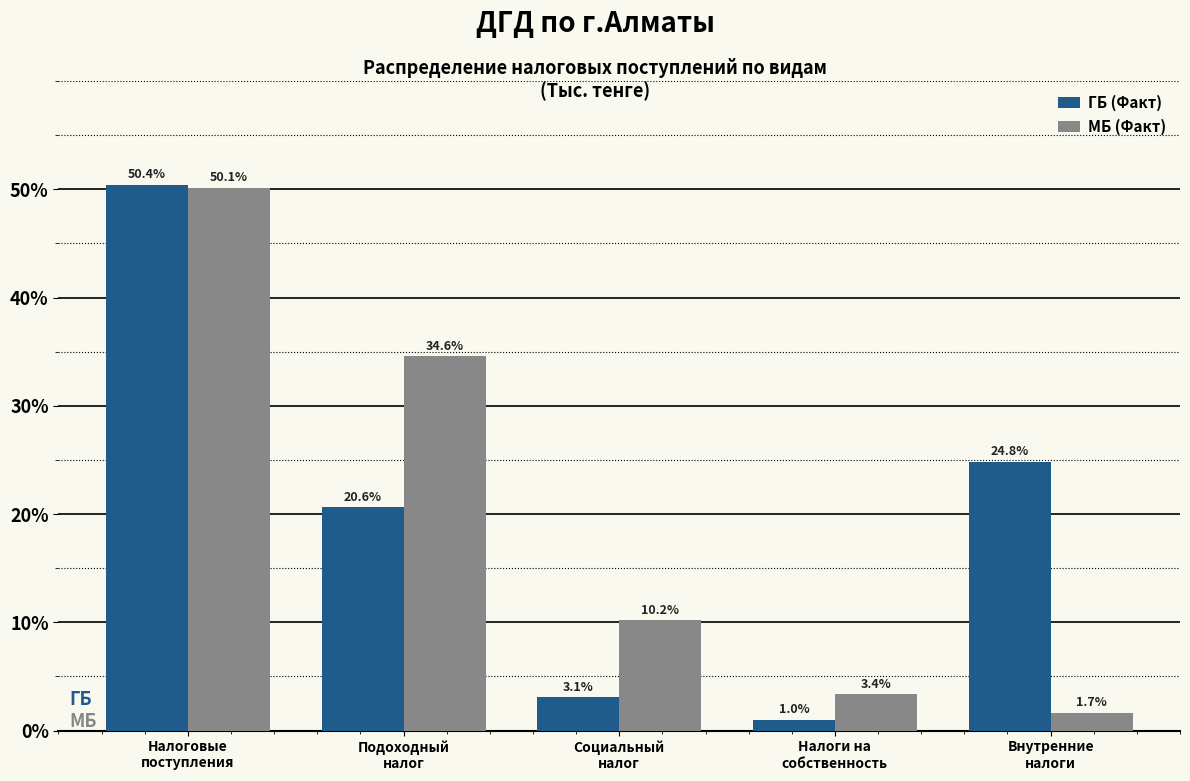

Reading right to left, what are all the values shown in this chart?

ГБ (Факт): 24.8	1.0	3.1	20.6	50.4
МБ (Факт): 1.7	3.4	10.2	34.6	50.1